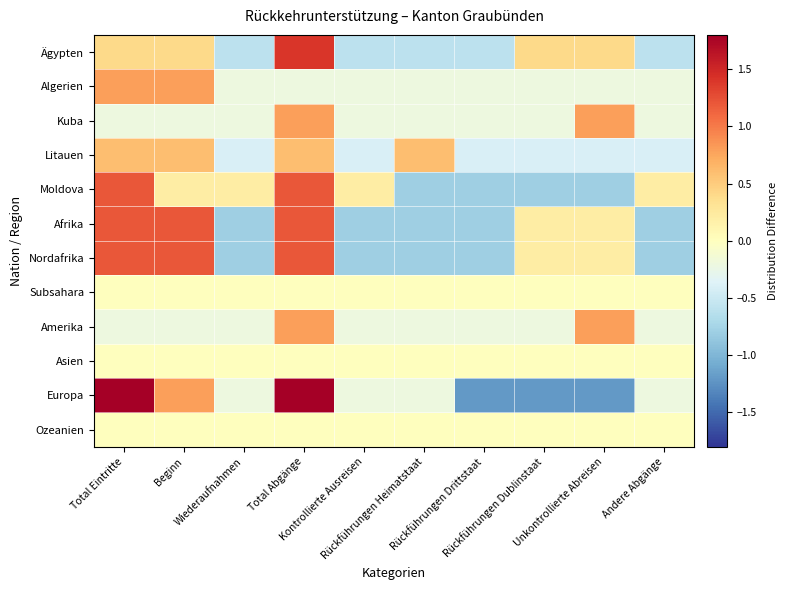

Count the number of categories in the chart.

10